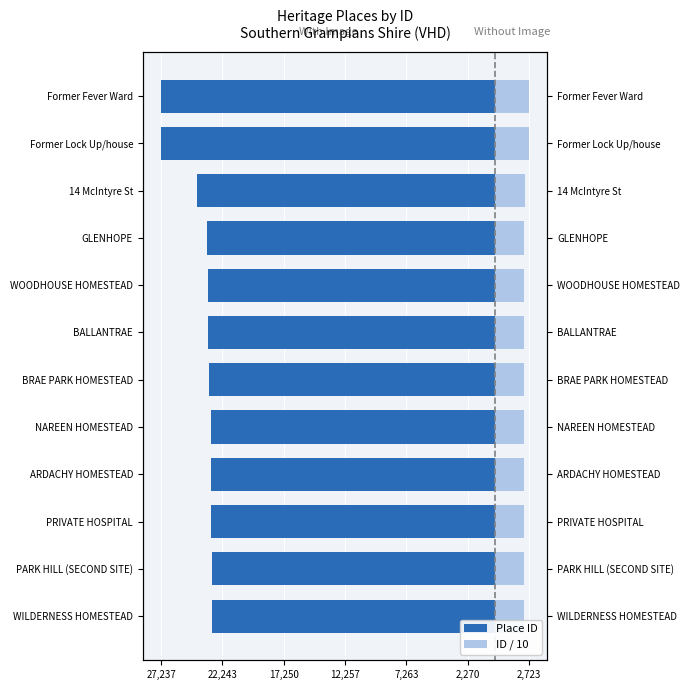

Count the number of data series in this chart.

2